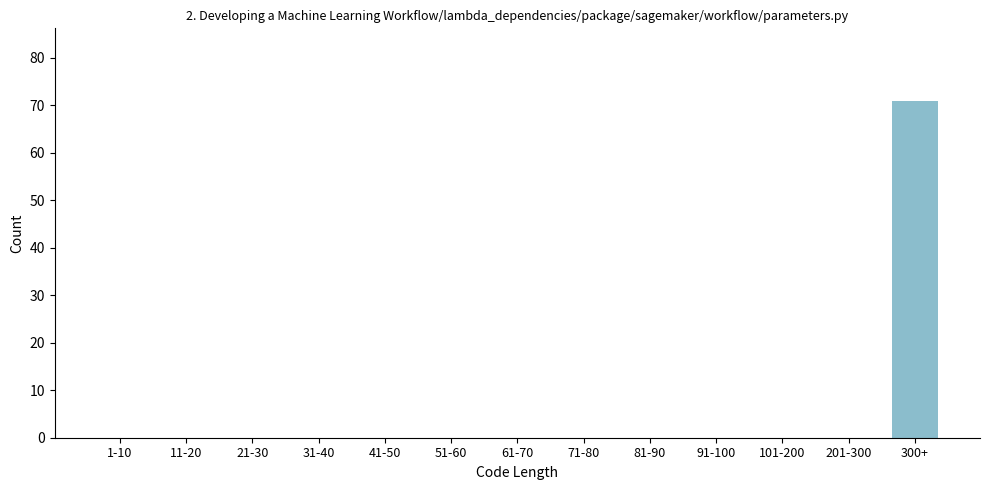

The chart shows a value of 0 at 91-100. True or false?

True